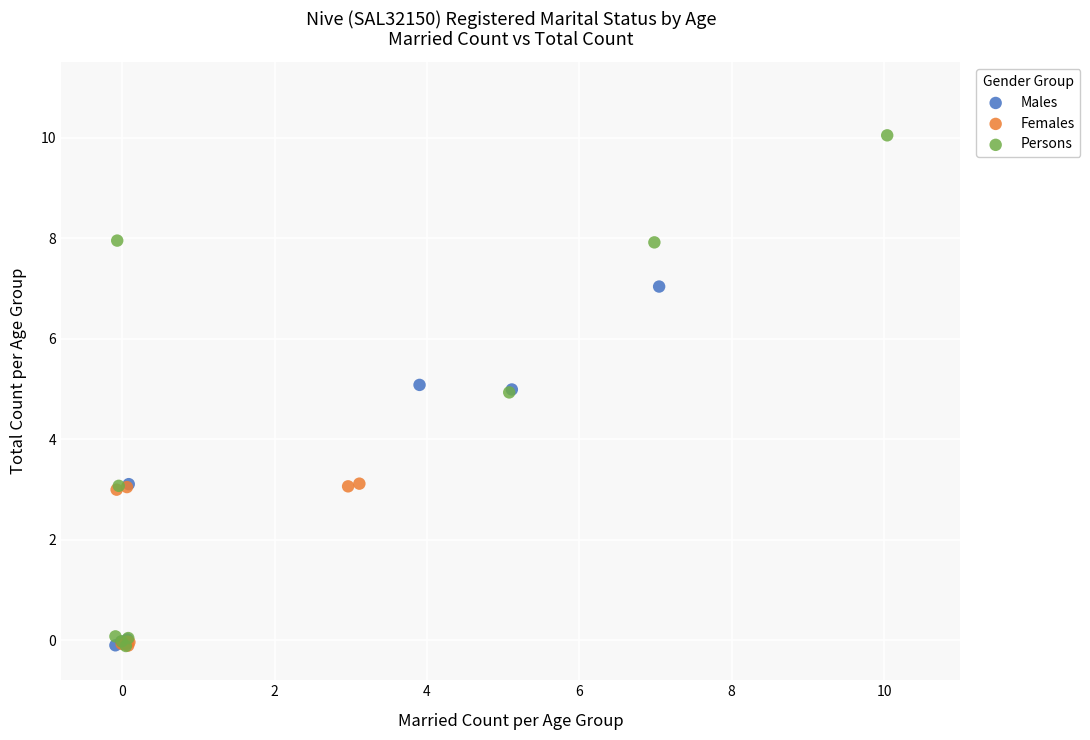

Which series has the largest Y range (max minus min)?

Persons